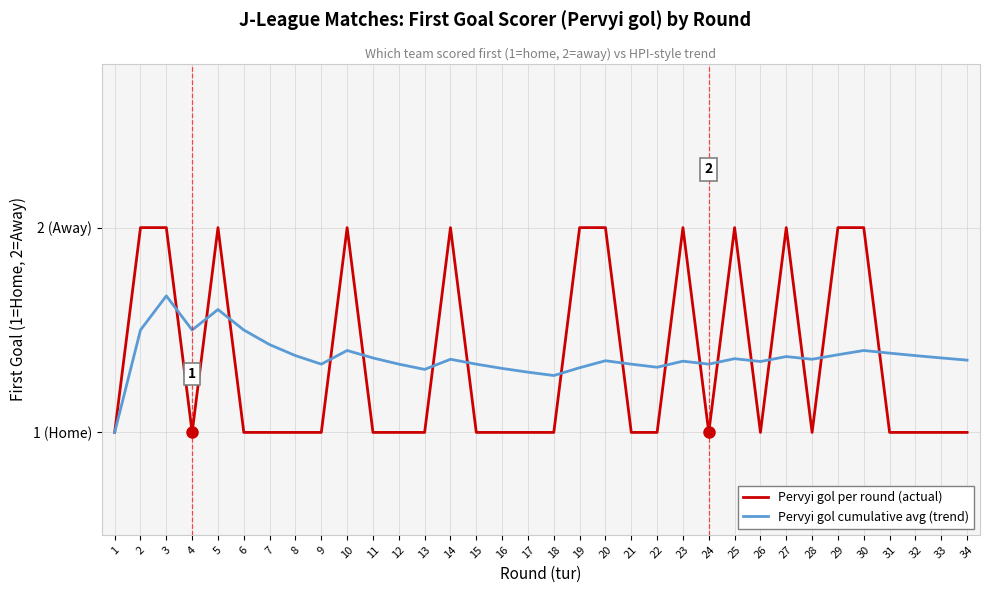

What are all the series names shown in the legend?

Pervyi gol per round (actual), Pervyi gol cumulative avg (trend)